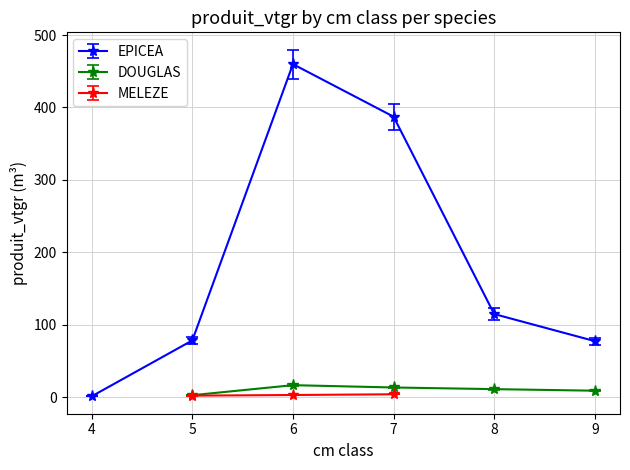

True or false: EPICEA has more than 1 points higher than both neighbors.

False